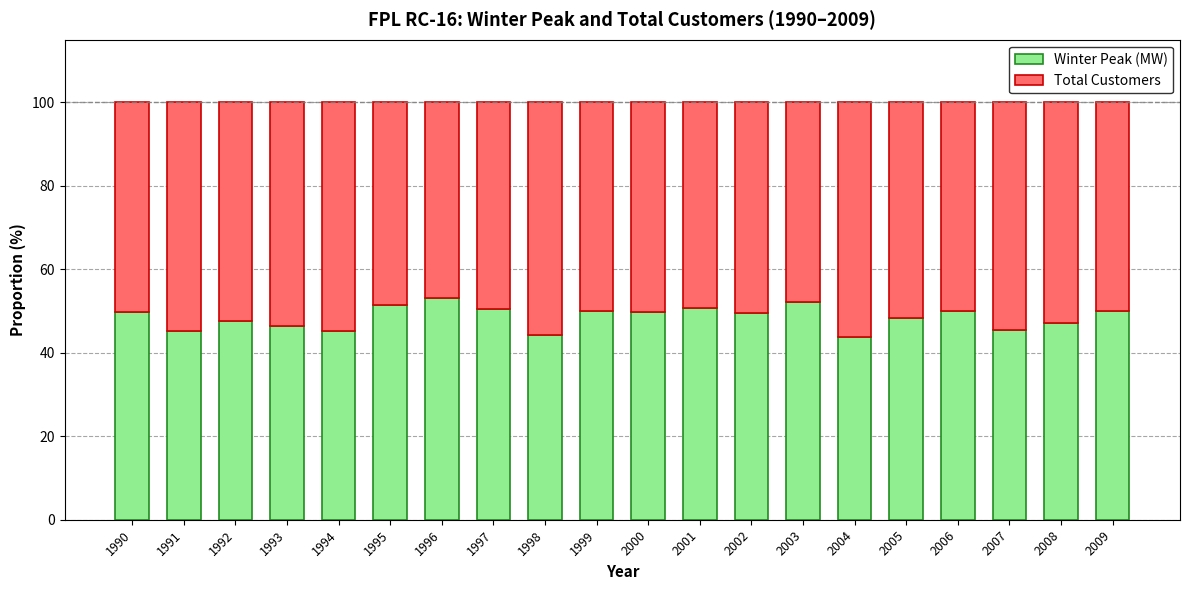

How many bars are there in total?

20